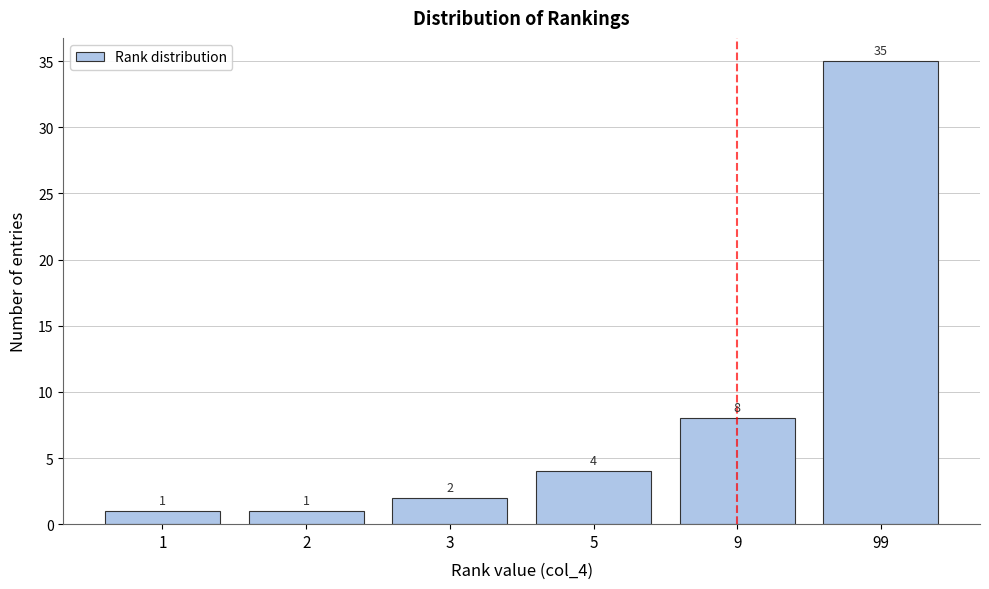

Reading left to right, list all the values displayed in this chart.

1	1	2	4	8	35